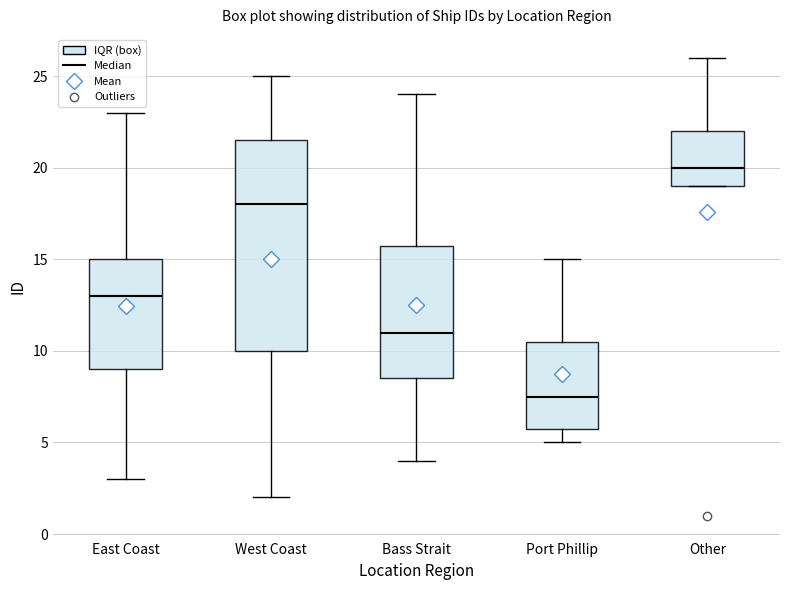

Comparing the boxes themselves (not the whiskers), which one is the tallest?

West Coast